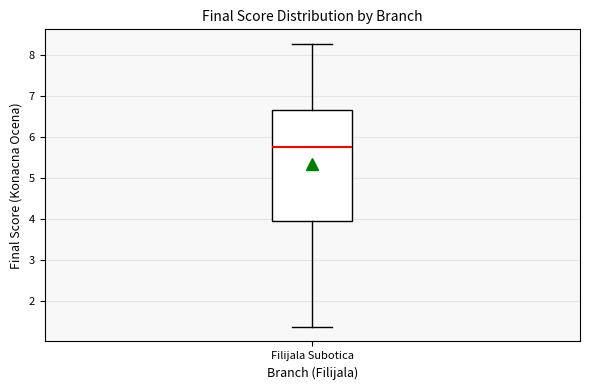

Read this box plot against the y-axis: the position of the median line, the range covered by the box, and the ends of both whiskers. The values are not printed on the chart, so give them approximately, as read against the axis.

median 5.8, box 4.0 to 6.7, whiskers 1.4 to 8.3